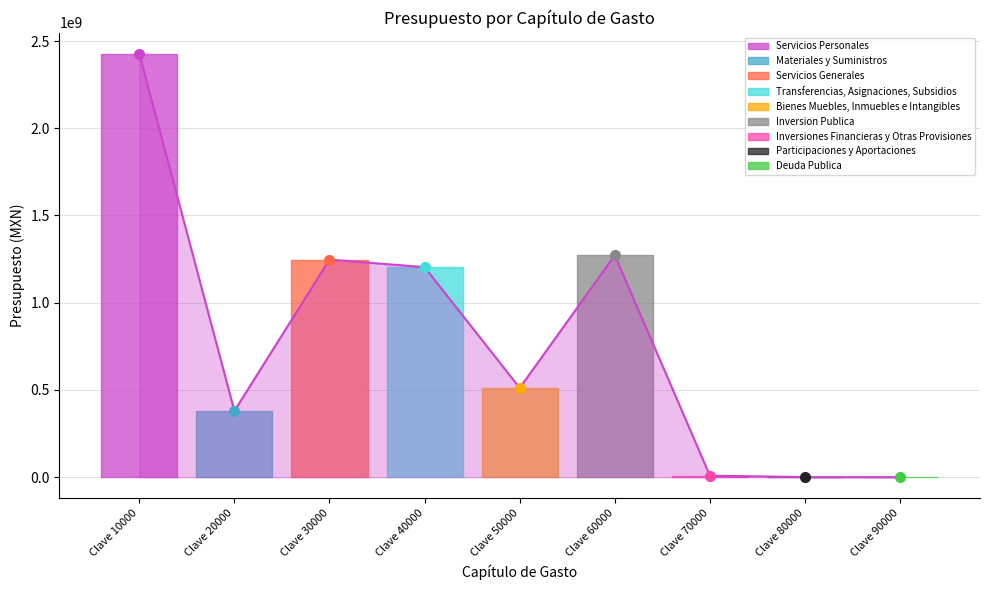

How many positive values are there?

7